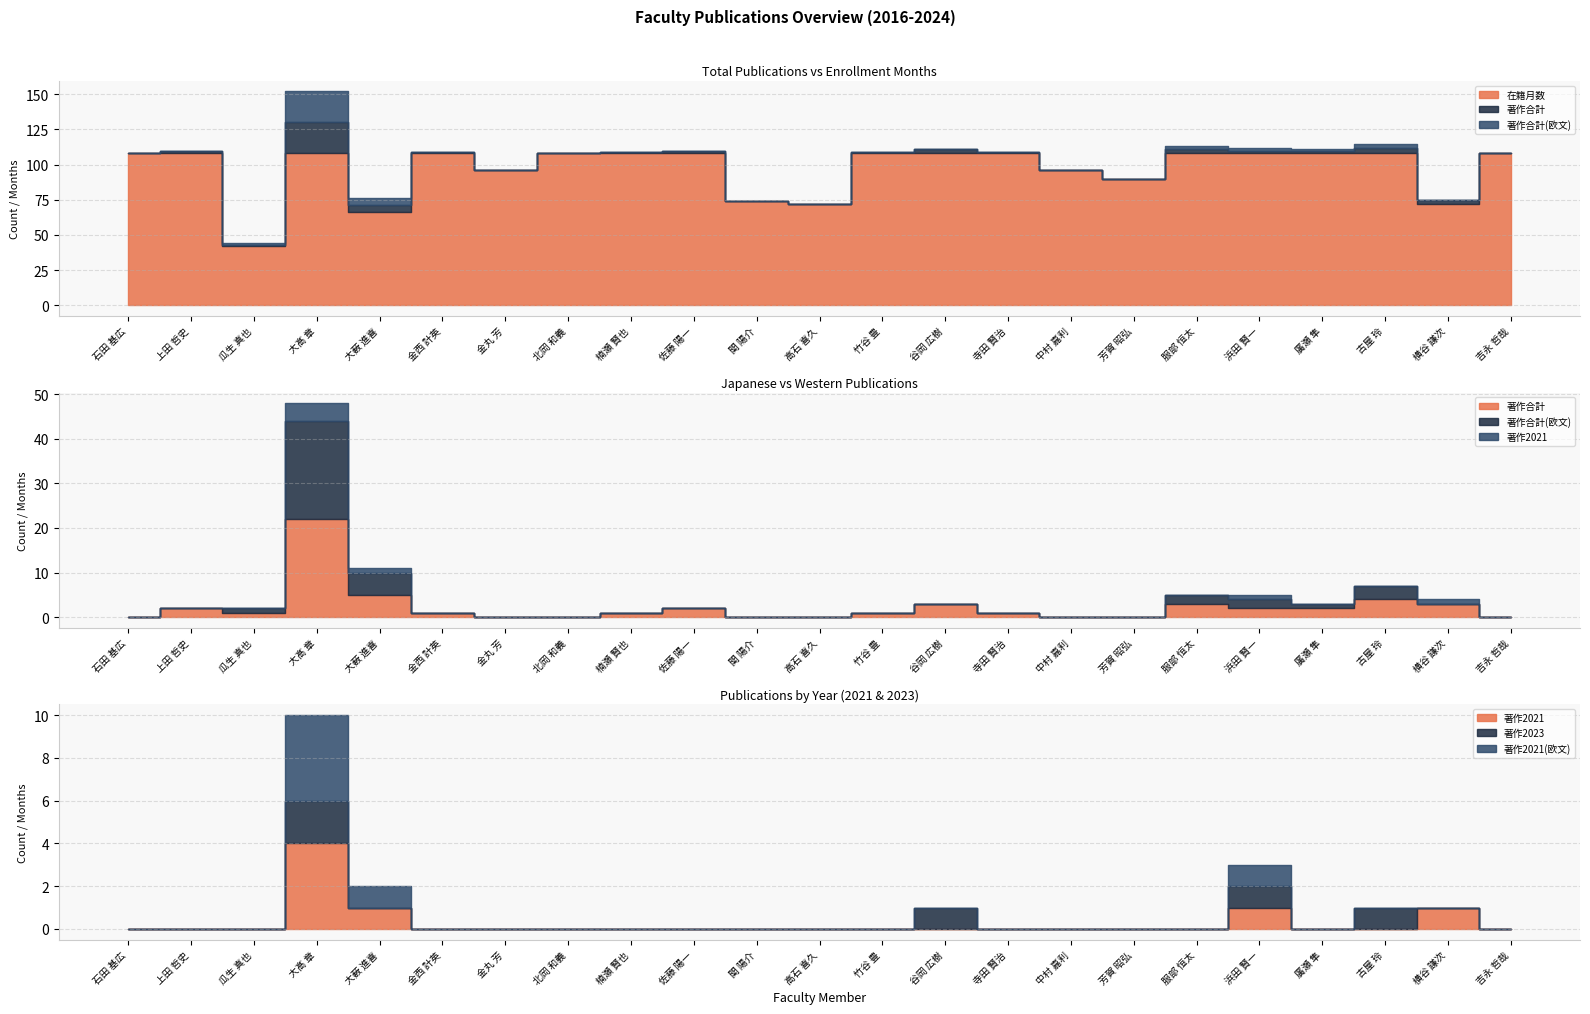

List the series in order of their peak value, lowest first.

著作2023, 著作2021, 著作2021(欧文), 著作合計, 著作合計(欧文), 在籍月数